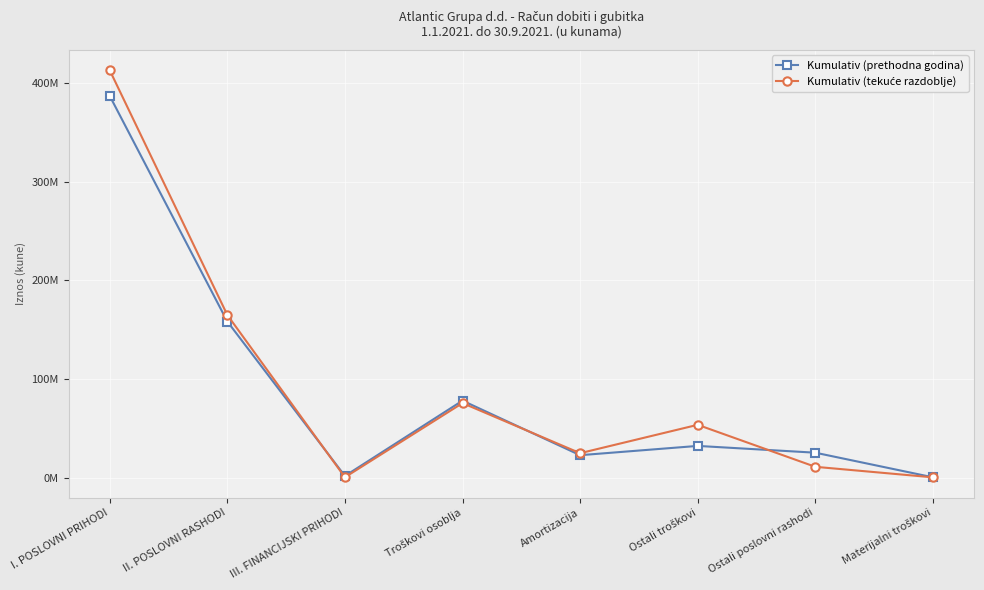

True or false: Kumulativ (tekuće razdoblje) has a value of 75526748 at Troškovi osoblja.

True